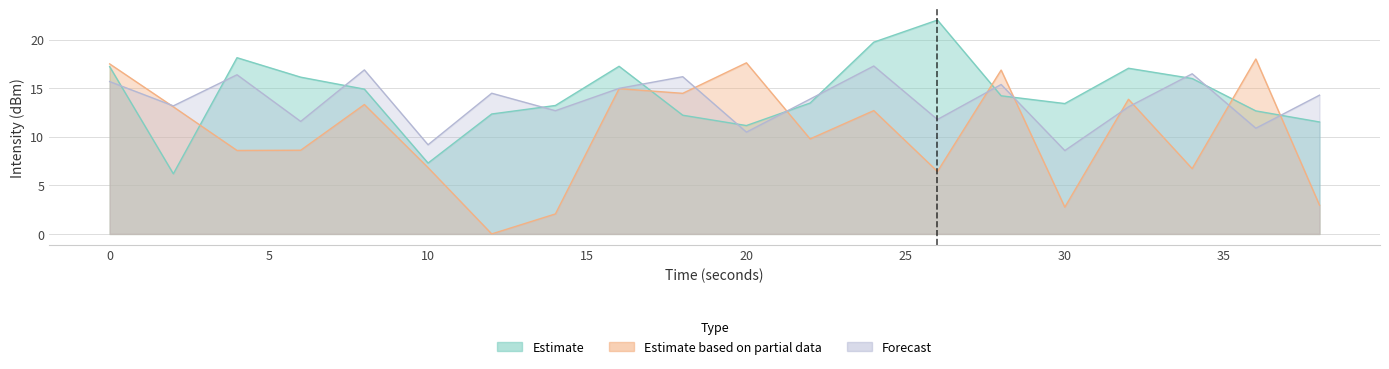

What is the approximate value of Forecast at 24?

17.3